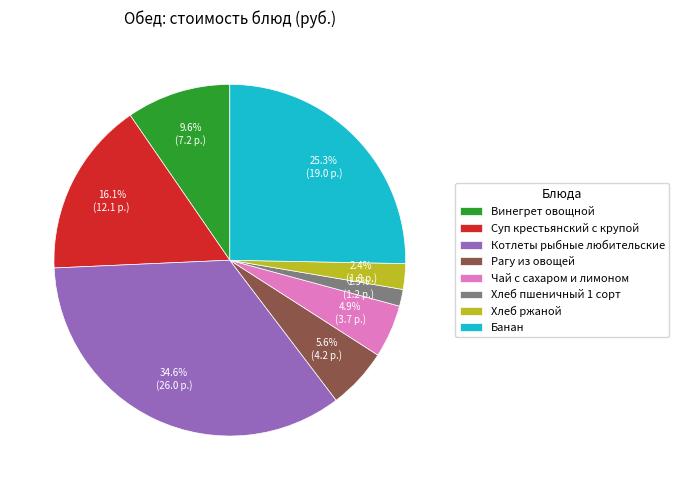

What is the total percentage of Суп крестьянский с крупой and Банан?

41.4%